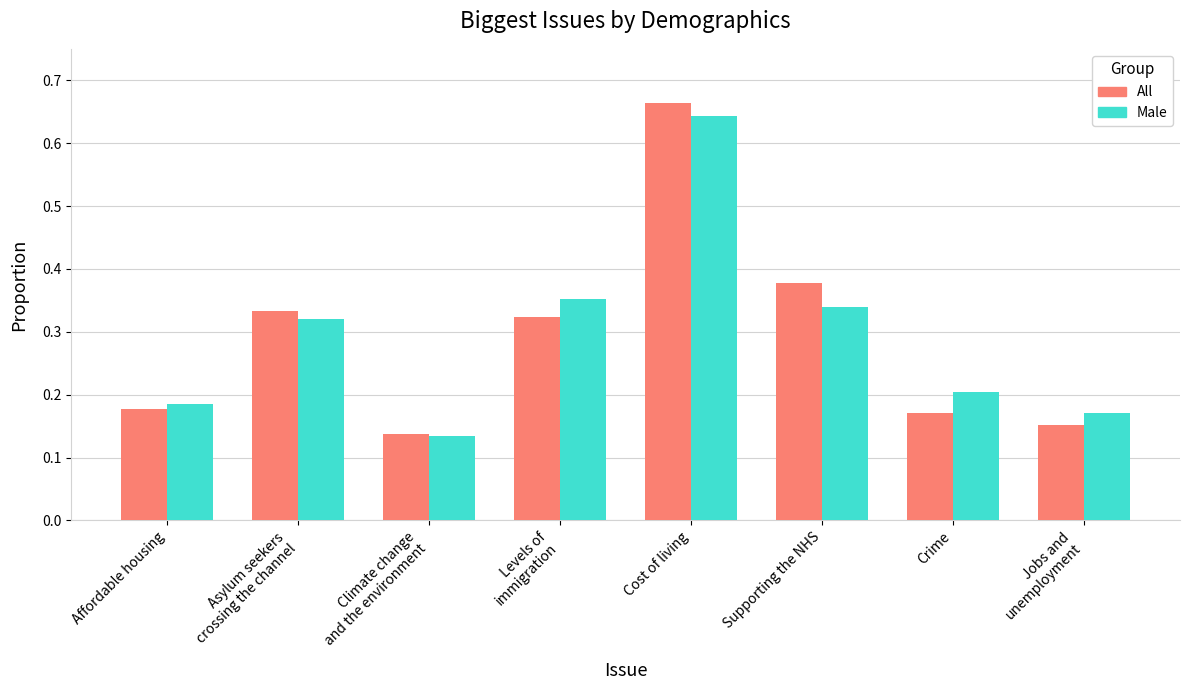

Which category has the highest value across all series?

Cost of living